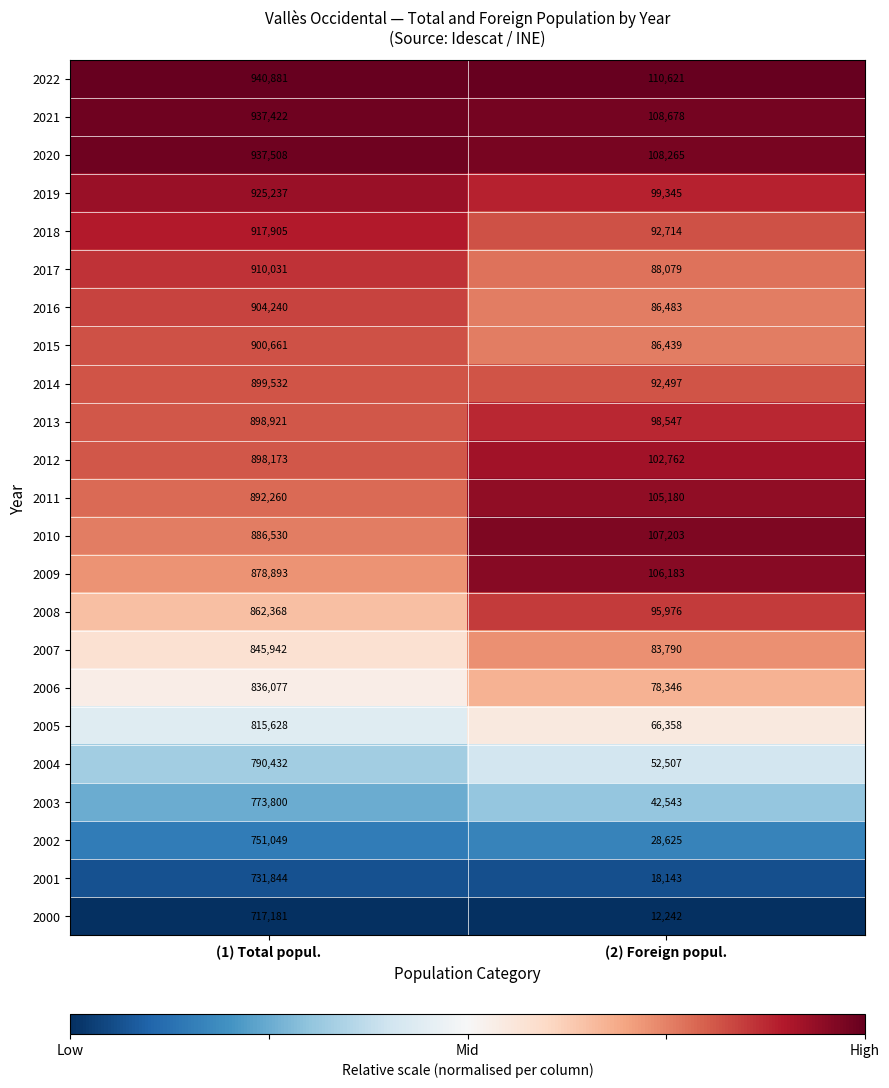

Which series changed the most between (1) Total popul. and (2) Foreign popul.?

2022